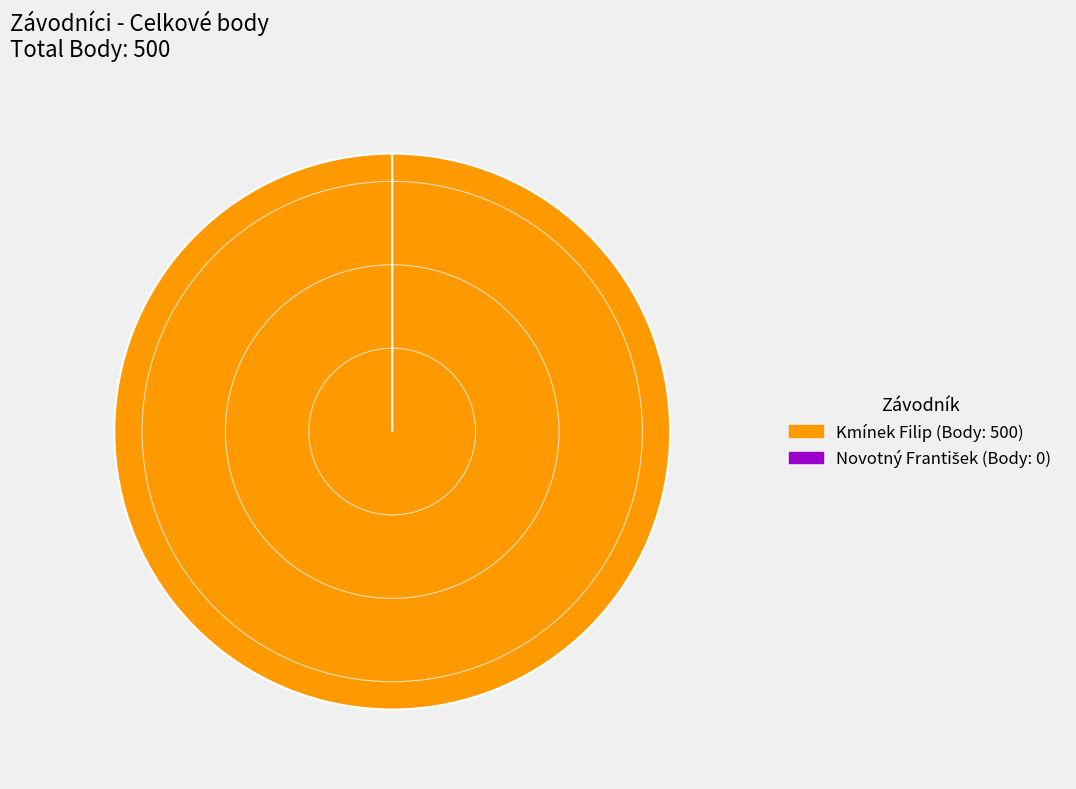

Which category has the smallest portion of the pie?

2